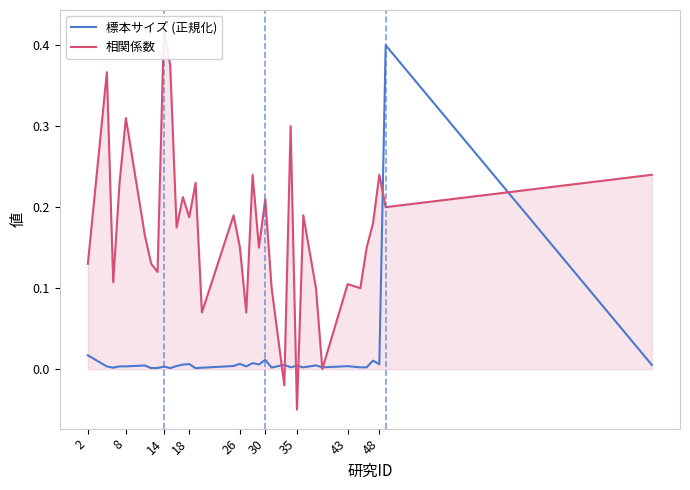

Reading right to left, transcribe all the data shown in this chart.

標本サイズ (正規化): 0.0	0.4	0.0	0.0	0.0	0.0	0.0	0.0	0.0	0.0	0.0	0.0	0.0	0.0	0.0	0.0	0.0	0.0	0.0	0.0	0.0	0.0	0.0	0.0	0.0	0.0	0.0	0.0	0.0	0.0	0.0	0.0	0.0	0.0	0.0
相関係数: 0.2	0.2	0.2	0.2	0.1	0.1	0.1	0.0	0.1	0.2	-0.1	0.3	-0.0	0.1	0.2	0.1	0.2	0.1	0.1	0.2	0.1	0.2	0.2	0.2	0.2	0.4	0.4	0.1	0.1	0.2	0.3	0.2	0.1	0.4	0.1